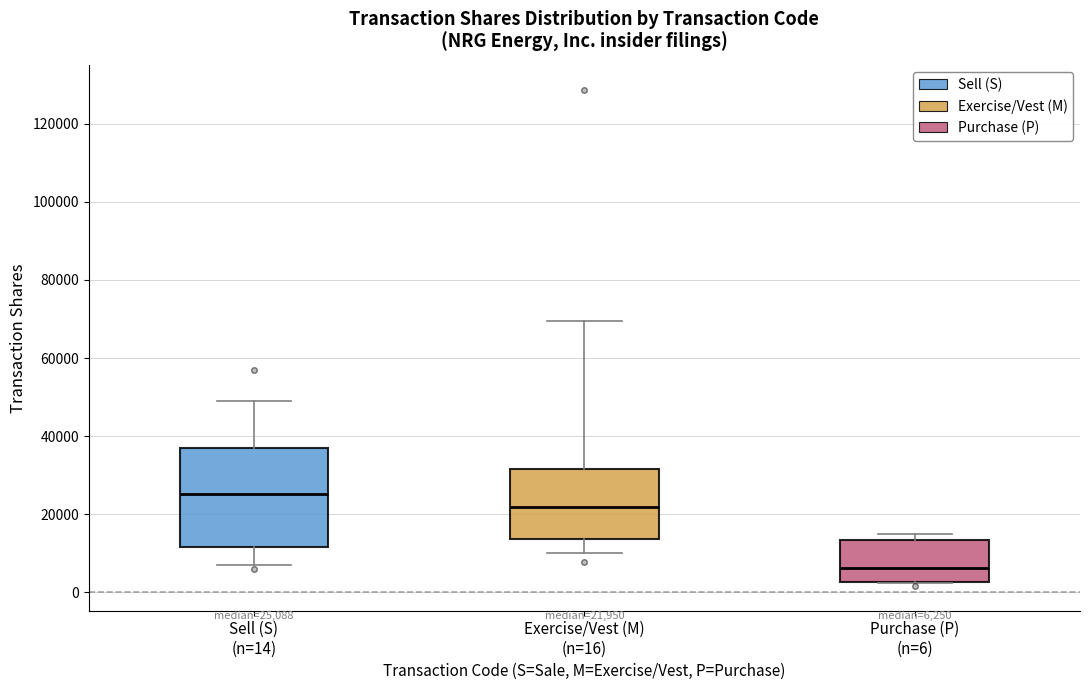

Which box has the highest median line?

Sell (S) (n=14)